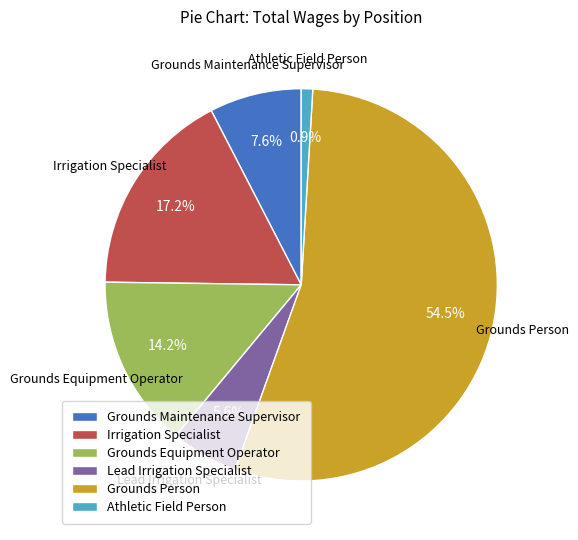

Which category has the biggest portion of the pie?

Grounds Person